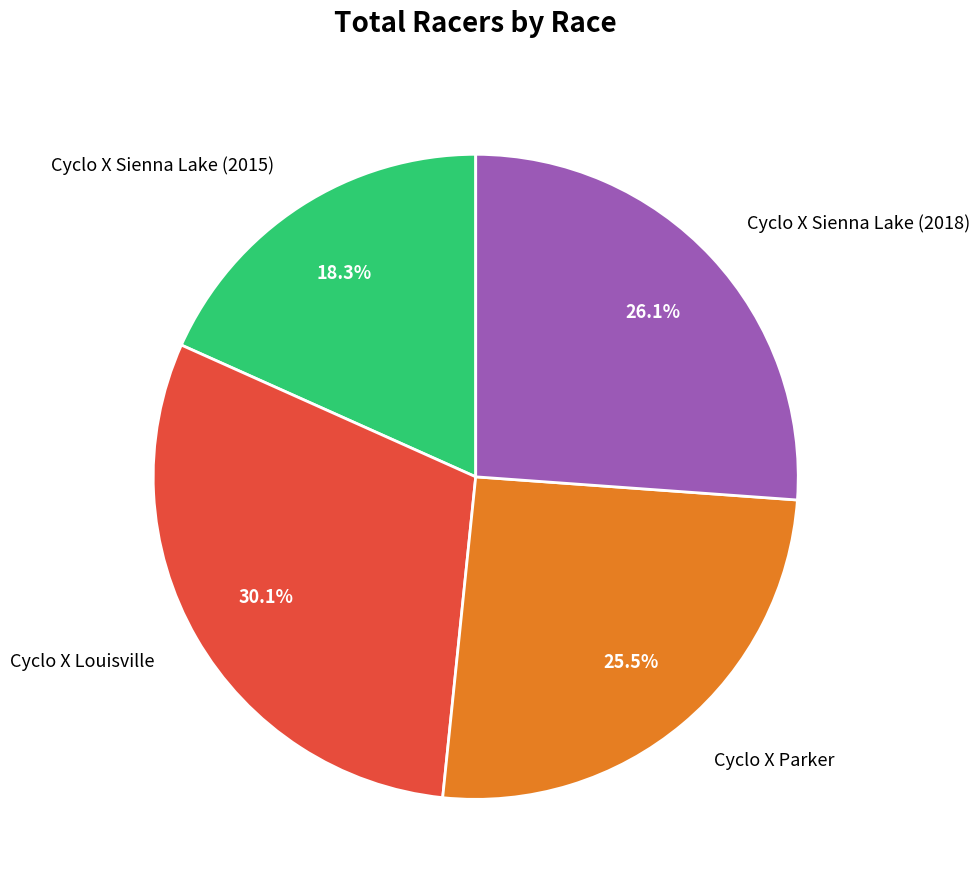

Which slice is the smallest?

Cyclo X Sienna Lake (2015)